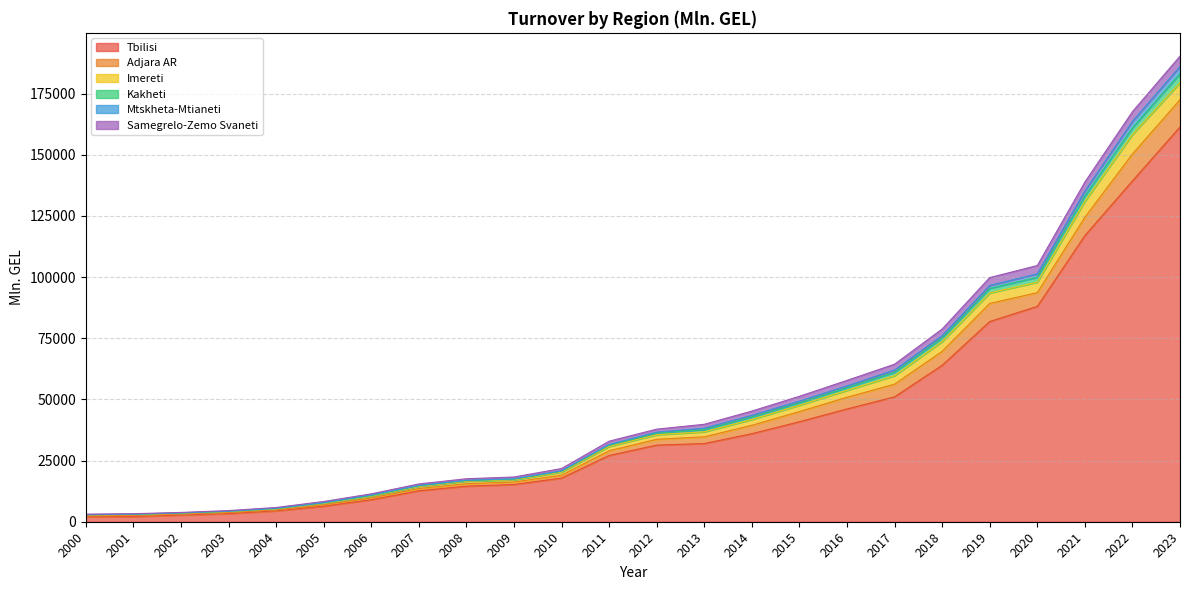

True or false: Kakheti has more than 0 points higher than both neighbors.

False